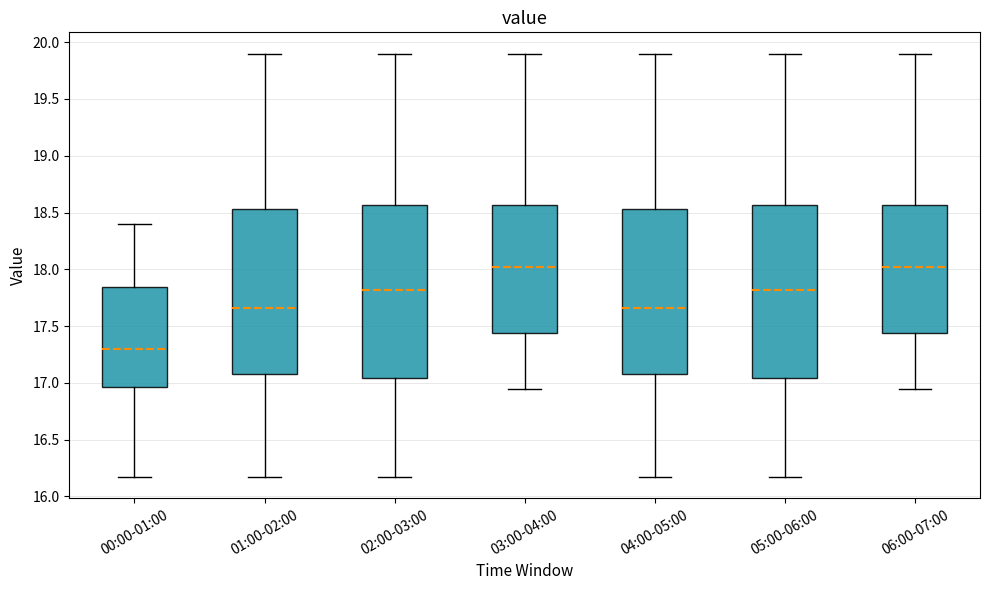

Reading left to right, transcribe this box plot: for each box, give where its median line is, the range the box spans, and where its two whiskers end, as read against the y-axis. The values are not printed on the chart, so give them approximately, as read against the axis.

00:00-01:00: median 17.30, box 16.95 to 17.85, whiskers 16.15 to 18.40
01:00-02:00: median 17.65, box 17.10 to 18.55, whiskers 16.15 to 19.90
02:00-03:00: median 17.80, box 17.05 to 18.55, whiskers 16.15 to 19.90
03:00-04:00: median 18.00, box 17.45 to 18.55, whiskers 16.95 to 19.90
04:00-05:00: median 17.65, box 17.10 to 18.55, whiskers 16.15 to 19.90
05:00-06:00: median 17.80, box 17.05 to 18.55, whiskers 16.15 to 19.90
06:00-07:00: median 18.00, box 17.45 to 18.55, whiskers 16.95 to 19.90